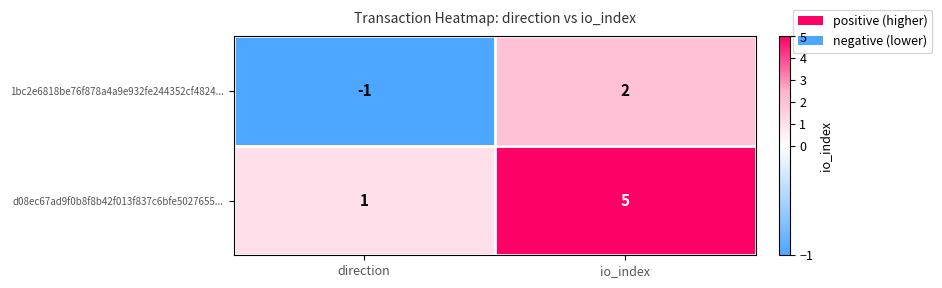

True or false: d08ec67ad9f0b8f8b42f013f837c6bfe5027655... has a value of 1 at direction.

True